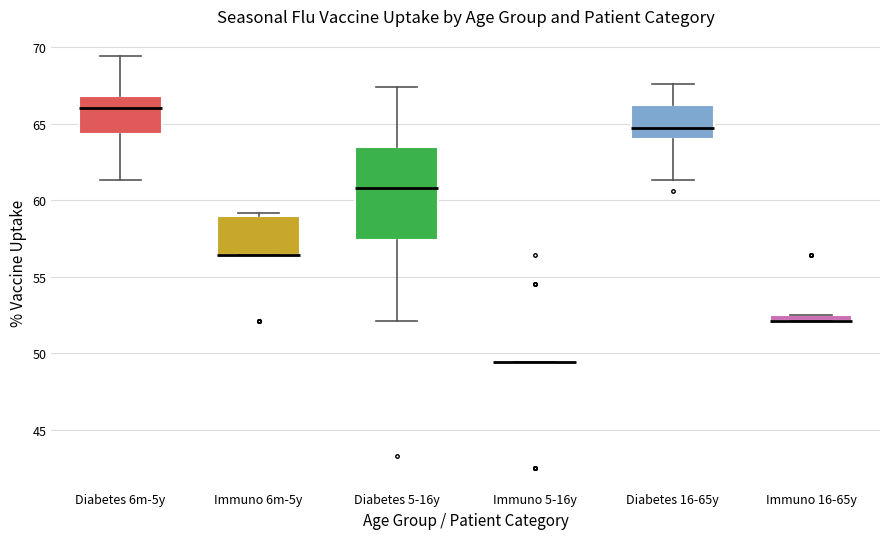

Where does the lower whisker of the box for Diabetes 16-65y end on the y-axis? The values are not printed on the chart, so give them approximately, as read against the axis.

61.5